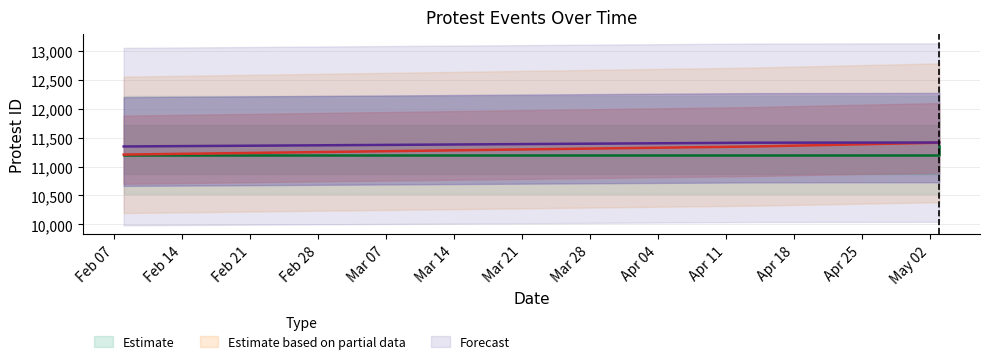

Between 2023-05-03 and 2023-04-14, which is larger?

2023-05-03